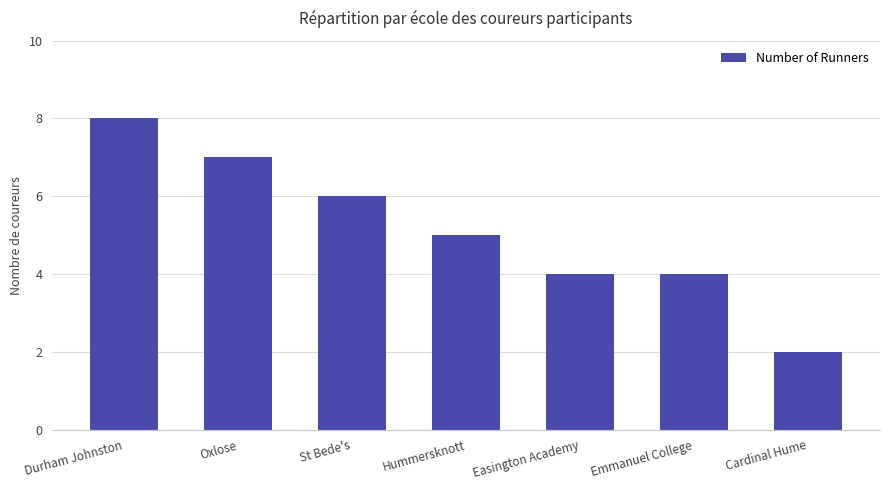

The value at Cardinal Hume is 3. True or false?

False